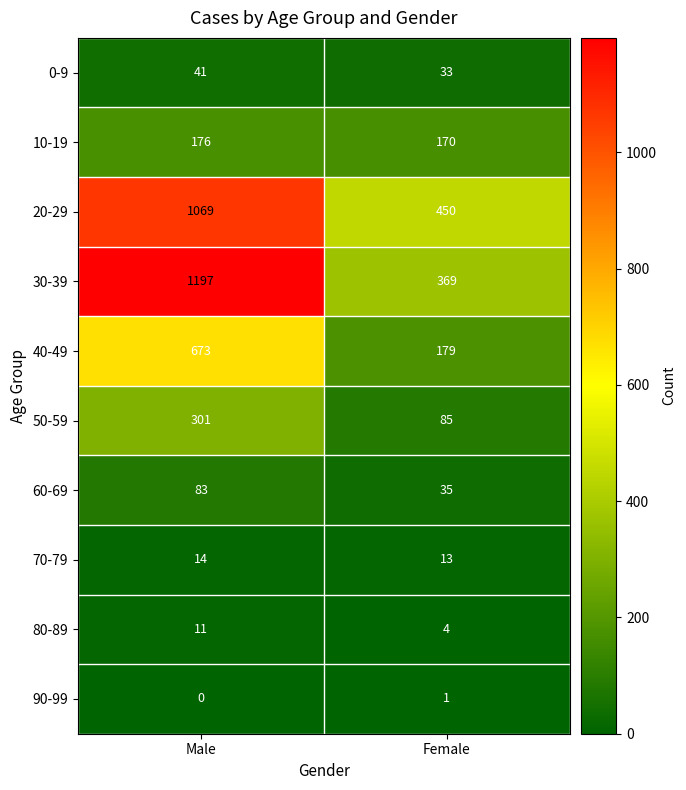

Which series has the widest spread of values?

30-39